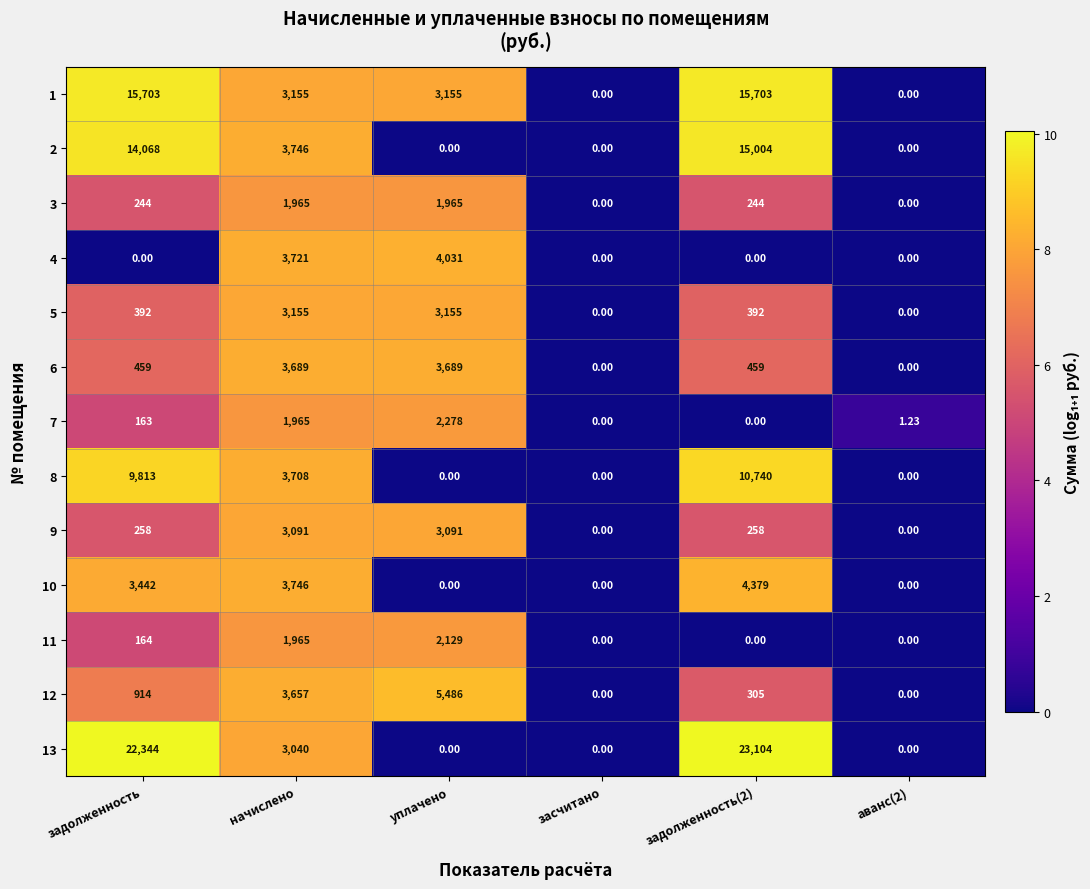

At задолженность, list the series in order from largest to smallest.

13, 1, 2, 8, 10, 12, 6, 5, 9, 3, 11, 7, 4